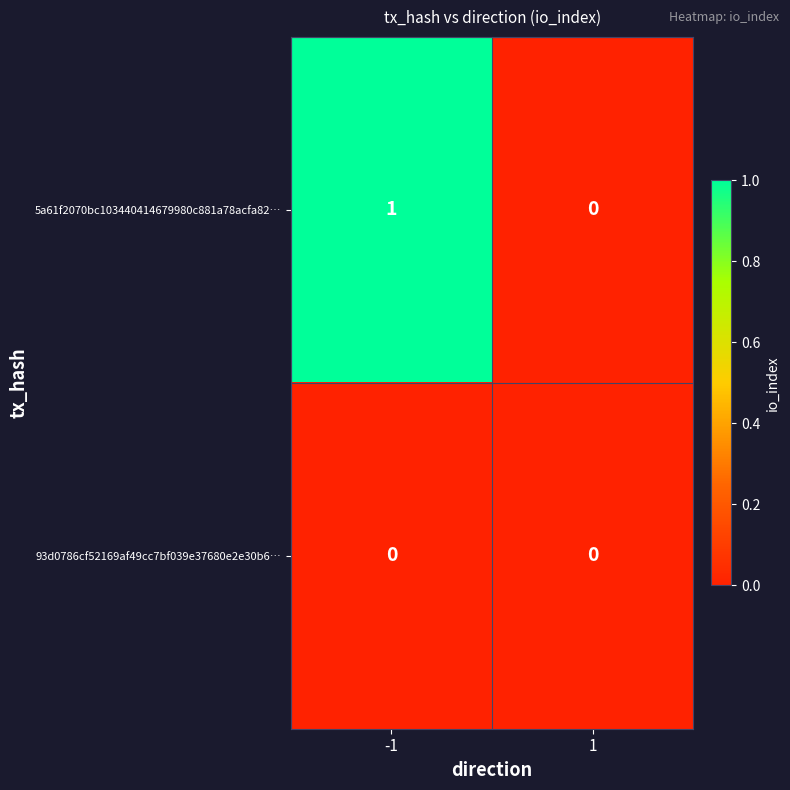

Rank the series by their maximum value, from lowest to highest.

93d0786cf52169af49cc7bf039e37680e2e30b6…, 5a61f2070bc103440414679980c881a78acfa82…